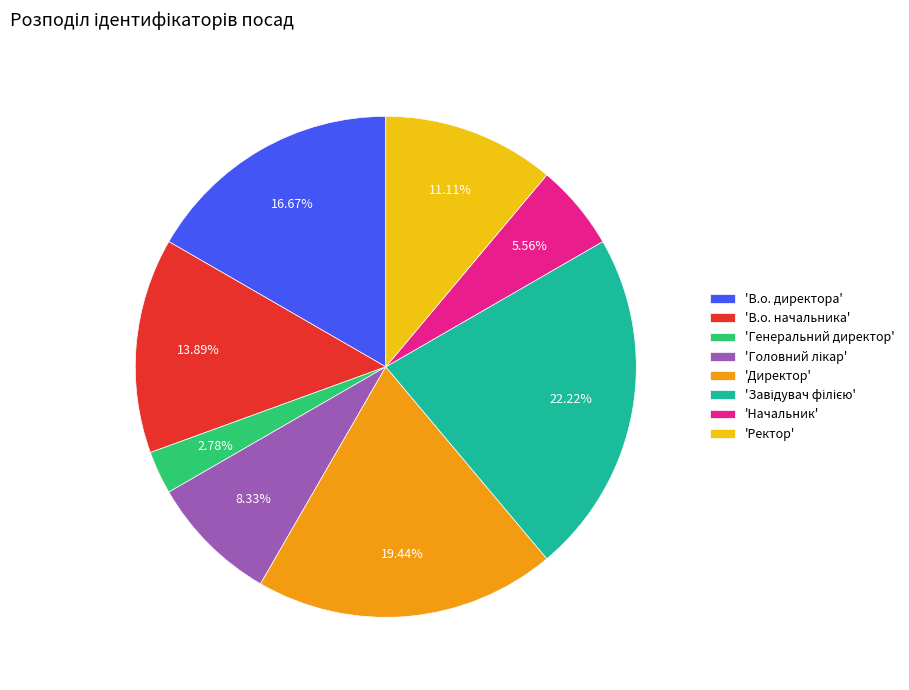

Does any single category account for the majority?

No